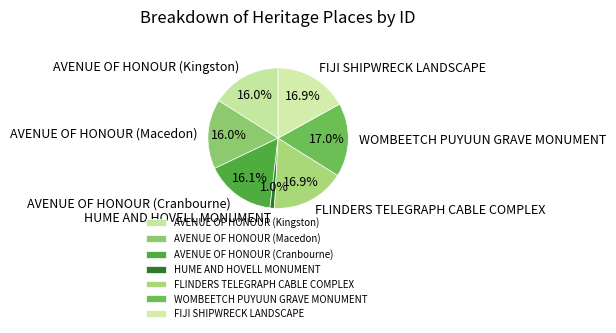

What is the smallest slice in the pie chart?

HUME AND HOVELL MONUMENT